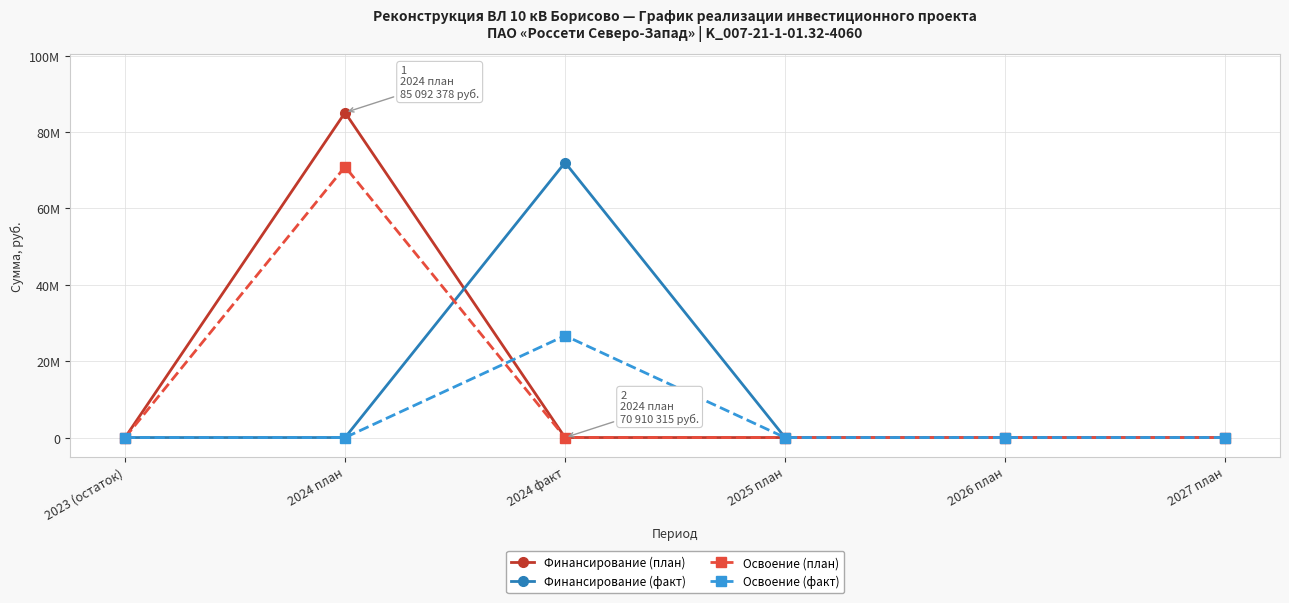

The value of Освоение (факт) at 2025 план is 0. True or false?

True